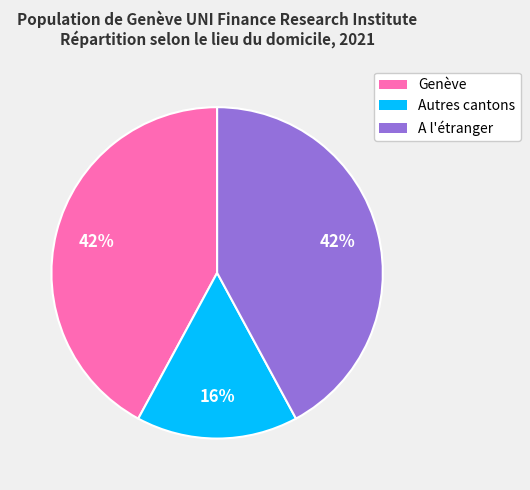

Does Genève represent more than half of the total?

No